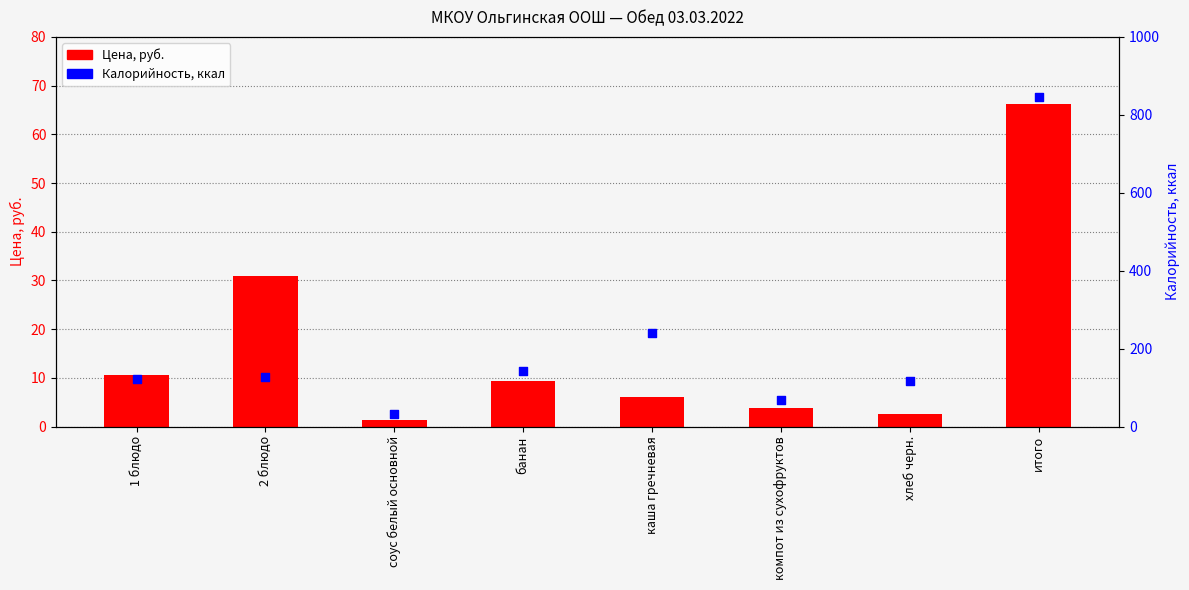

At which category is the sum across all series the highest?

итого